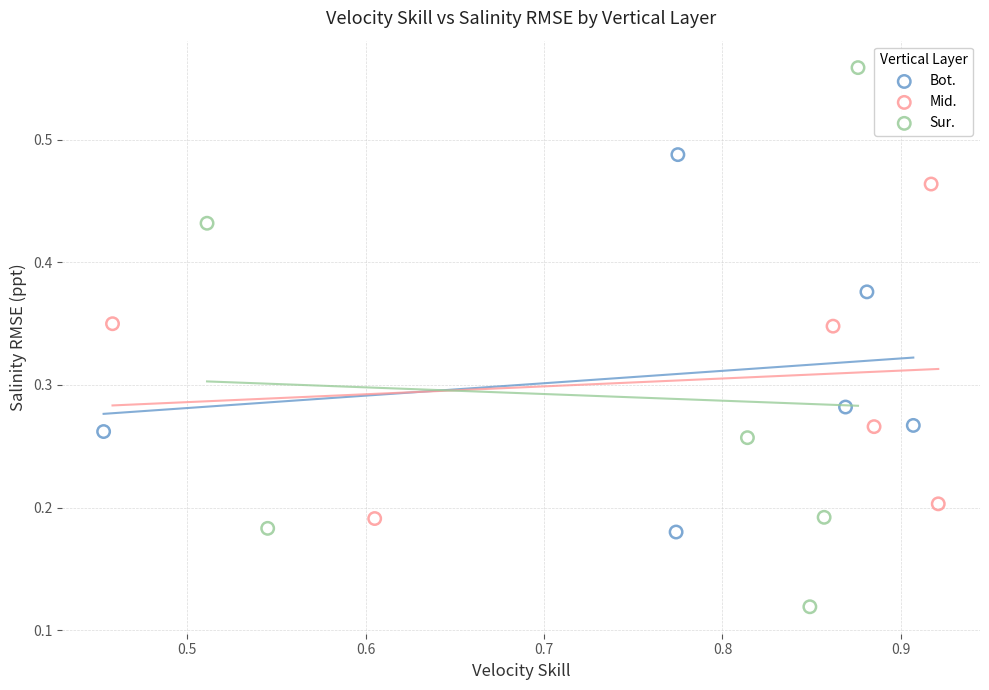

Which series contains the lowest Y value?

Sur.